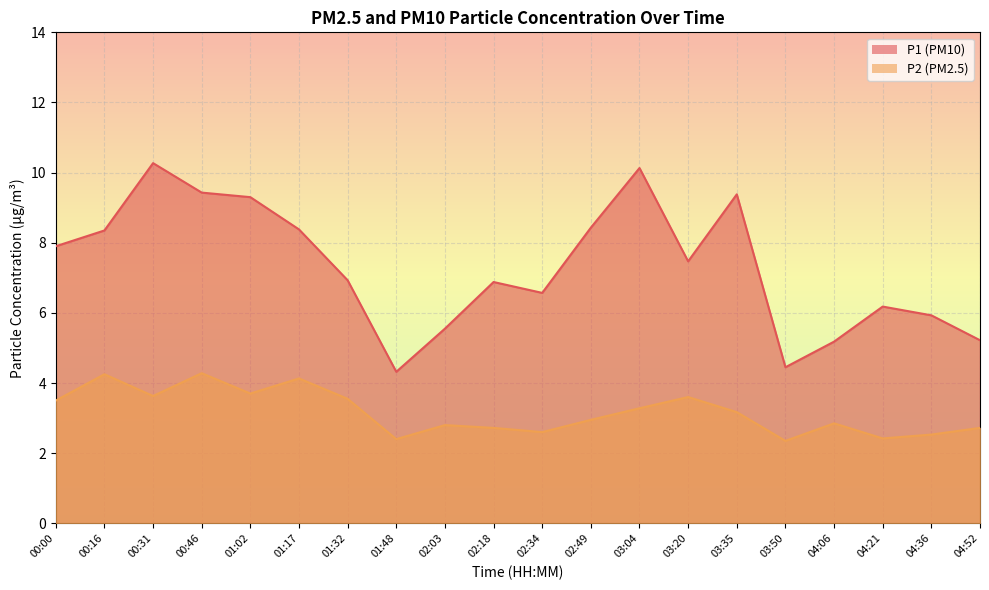

What are all the series names shown in the legend?

P1, P2